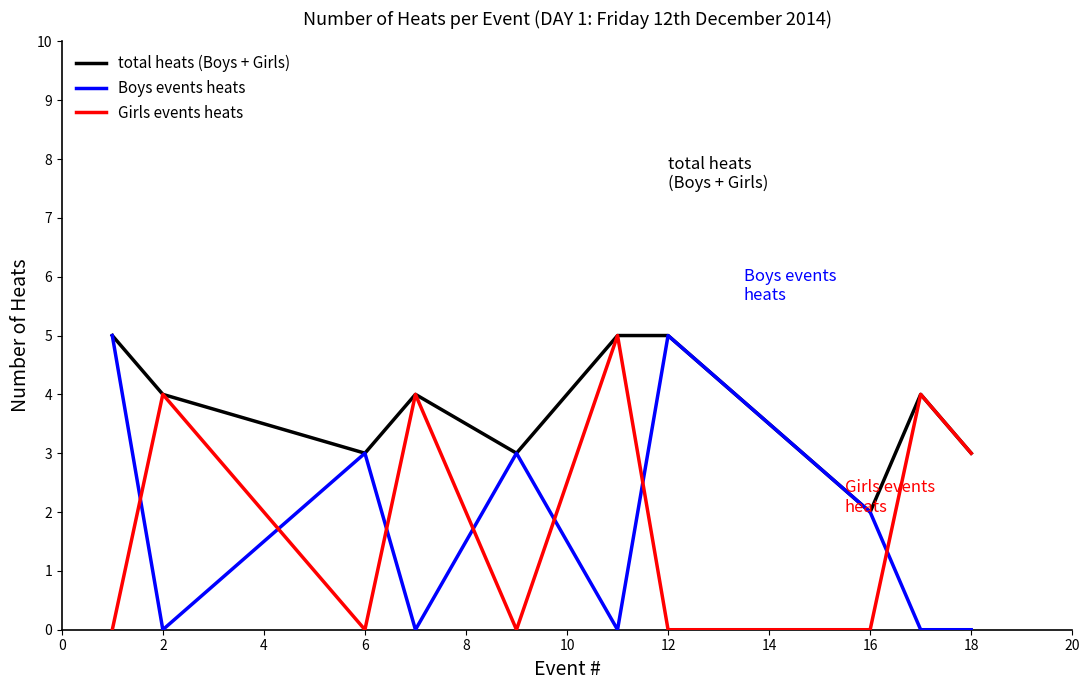

How many times do Boys events heats and Girls events heats cross each other?

7